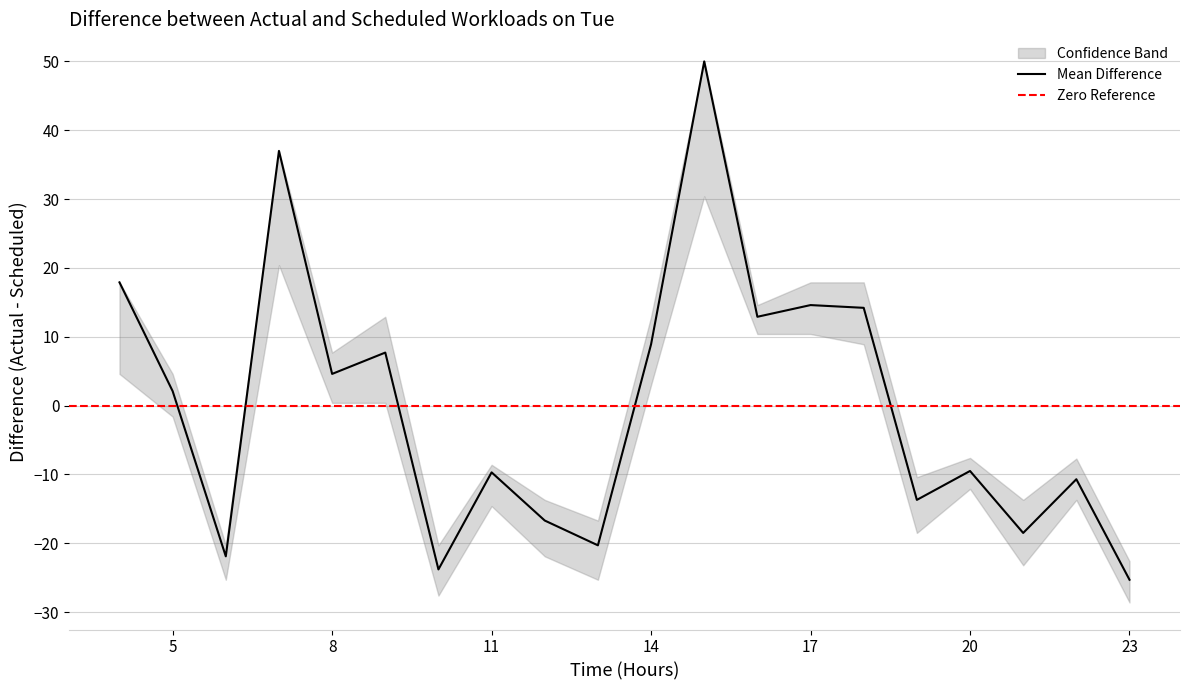

The Mean Difference series shows -36.1 at 23. True or false?

False